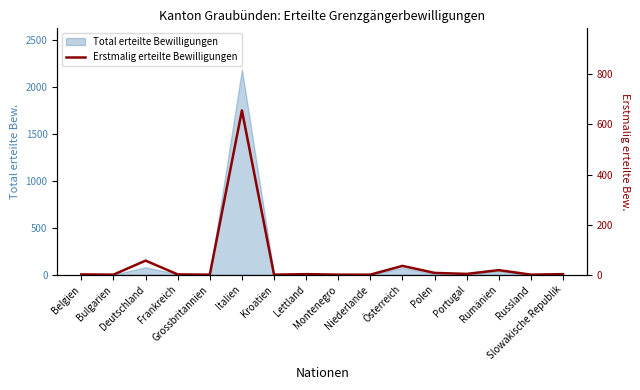

At which label does the data first exceed 2?

Deutschland